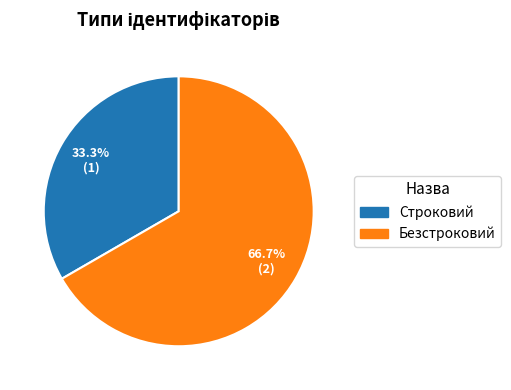

What percentage is the Строковий slice, to the nearest percent?

33%